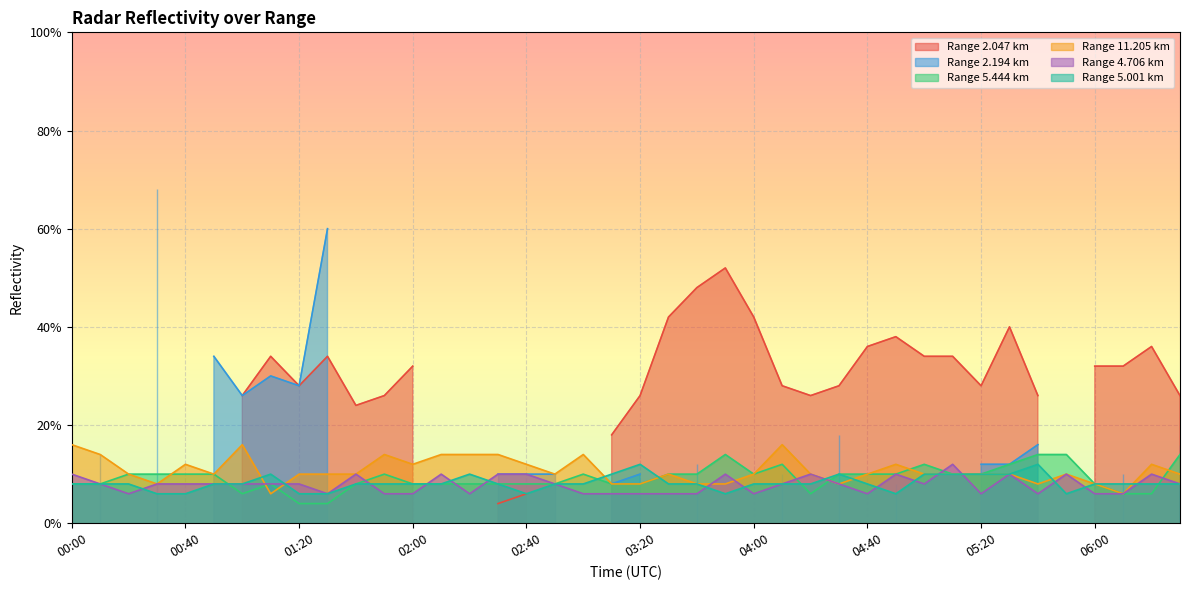

List the labels in order of 4.706 value, smallest first.

00:20, 01:30, 01:50, 02:00, 02:20, 03:00, 03:10, 03:20, 03:30, 03:40, 04:00, 04:40, 05:20, 05:40, 06:00, 06:10, 00:10, 00:30, 00:40, 00:50, 01:00, 01:10, 01:20, 02:50, 04:10, 04:30, 05:00, 06:30, 00:00, 01:40, 02:10, 02:30, 02:40, 03:50, 04:20, 04:50, 05:30, 05:50, 06:20, 05:10